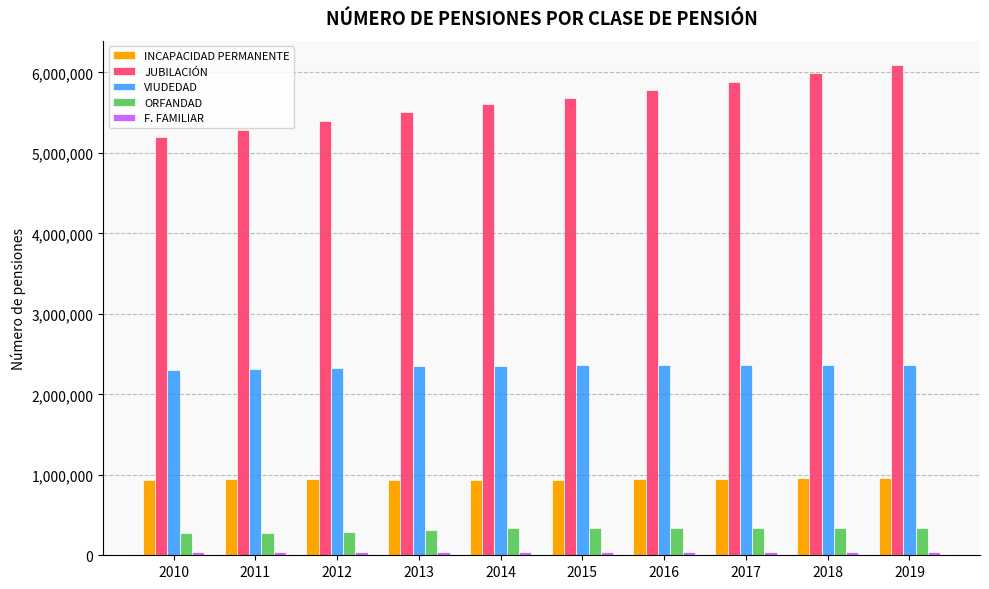

What is the value of the INCAPACIDAD PERMANENTE bar at the 6th from the left?

936666